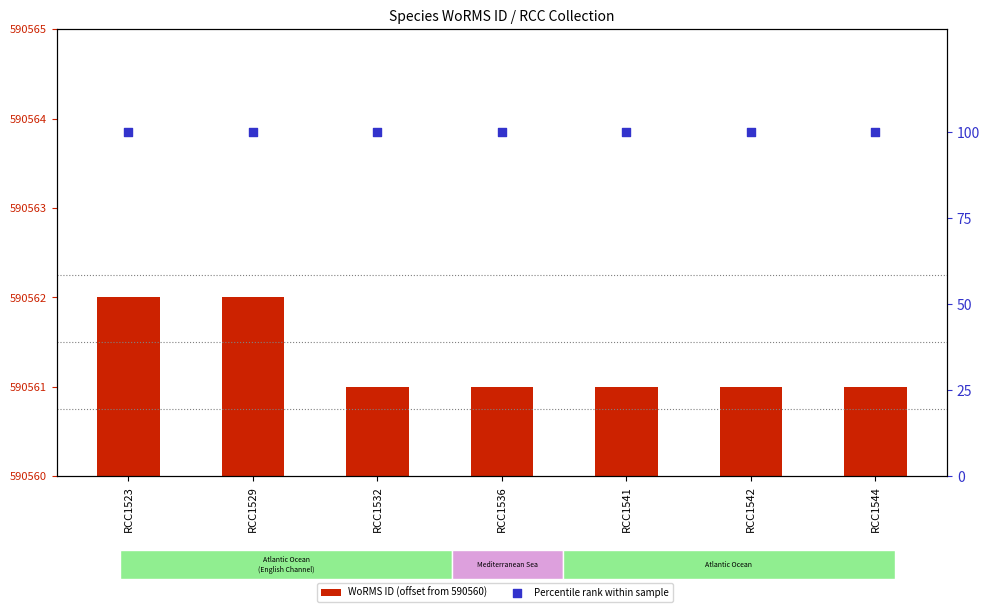

Is the value of Percentile rank within sample at RCC1536 greater than the value of WoRMS ID (offset from 590560) at RCC1536?

Yes